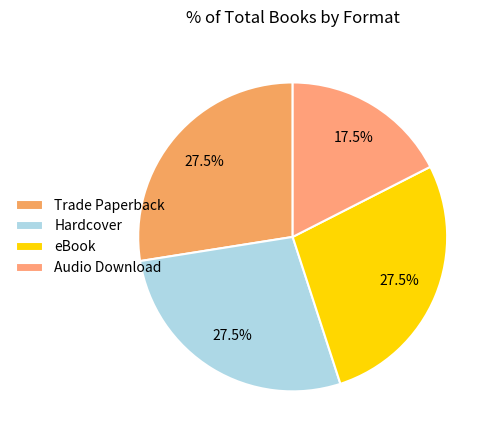

How many slices are in this pie chart?

4